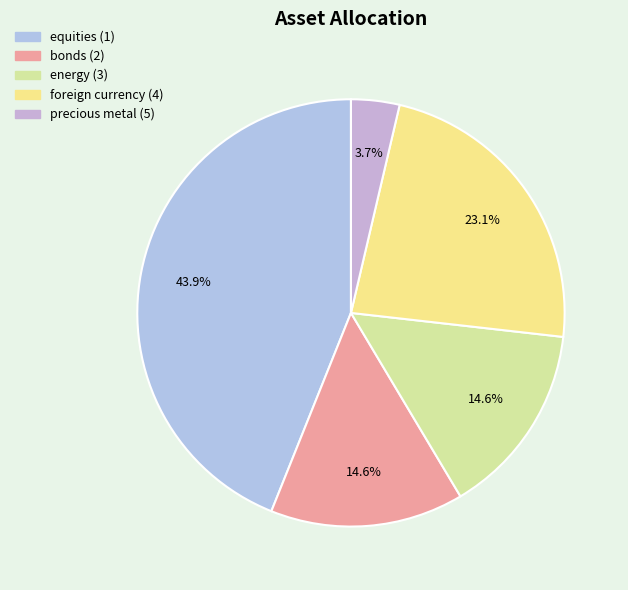

Rank the categories by value from lowest to highest.

precious metal (5), bonds (2), energy (3), foreign currency (4), equities (1)